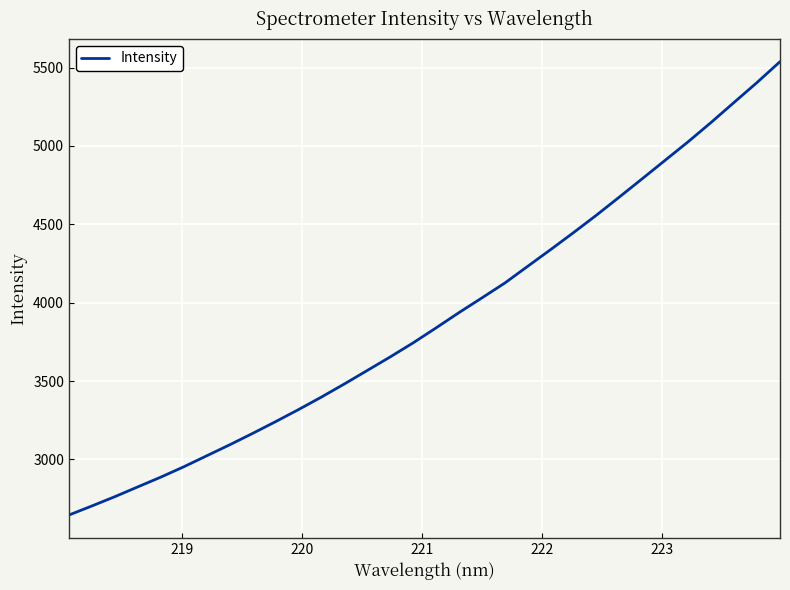

Does the chart have visible grid lines?

Yes